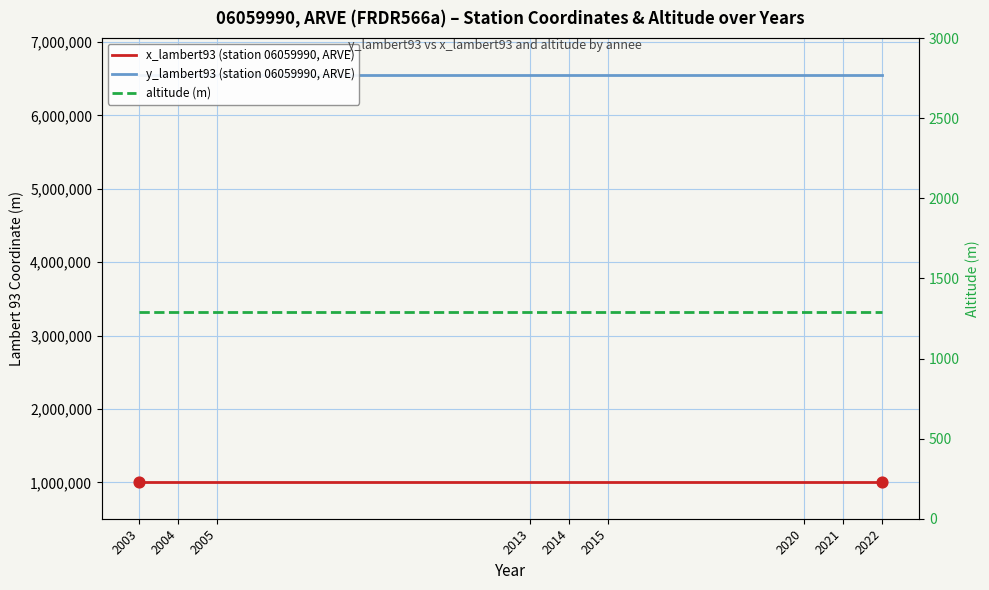

Is the value of altitude (m) at 2021 greater than the value of x_lambert93 (station 06059990, ARVE) at 2021?

No